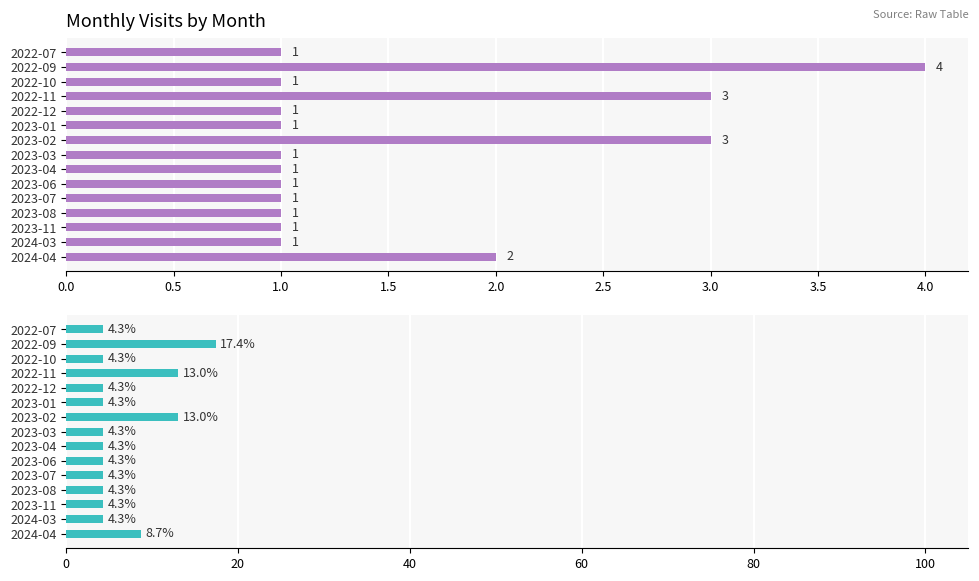

Are the bars grouped side by side (vs. stacked)?

Yes